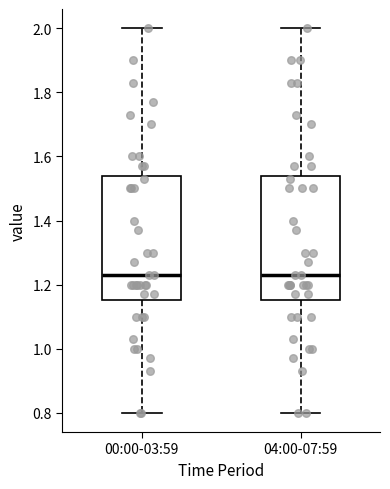

Reading left to right, transcribe this box plot: for each box, give where its median line is, the range the box spans, and where its two whiskers end, as read against the y-axis. The values are not printed on the chart, so give them approximately, as read against the axis.

00:00-03:59: median 1.24, box 1.16 to 1.54, whiskers 0.80 to 2.00
04:00-07:59: median 1.24, box 1.16 to 1.54, whiskers 0.80 to 2.00